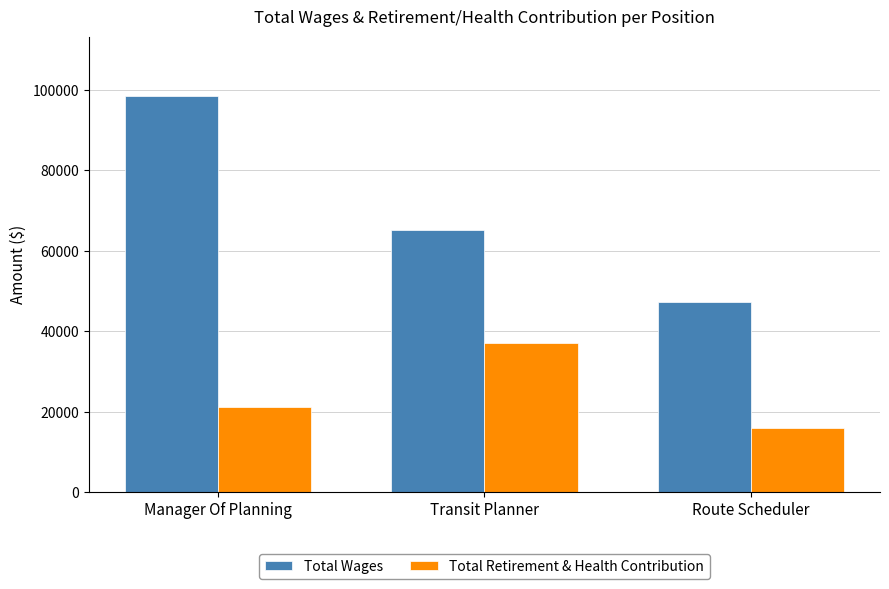

At which label does Total Retirement & Health Contribution reach its peak?

Transit Planner